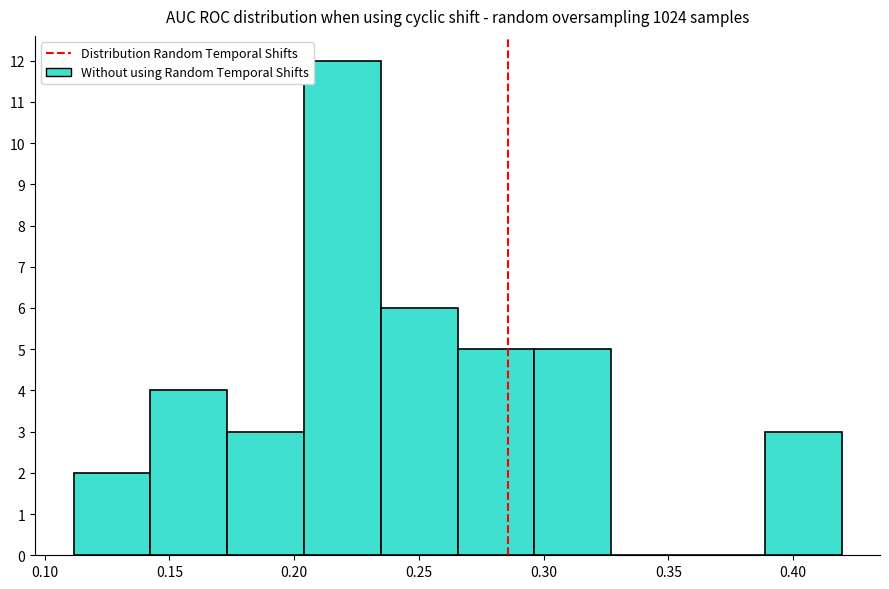

Reading left to right, transcribe this chart: for each bar, give the range it covers on the x-axis and its height. Neither the bar edges nor the heights are printed on the chart, so give them approximately, as read against the axes.

0.110 to 0.140: 2
0.140 to 0.175: 4
0.175 to 0.205: 3
0.205 to 0.235: 12
0.235 to 0.265: 6
0.265 to 0.295: 5
0.295 to 0.325: 5
0.325 to 0.360: 0
0.360 to 0.390: 0
0.390 to 0.420: 3